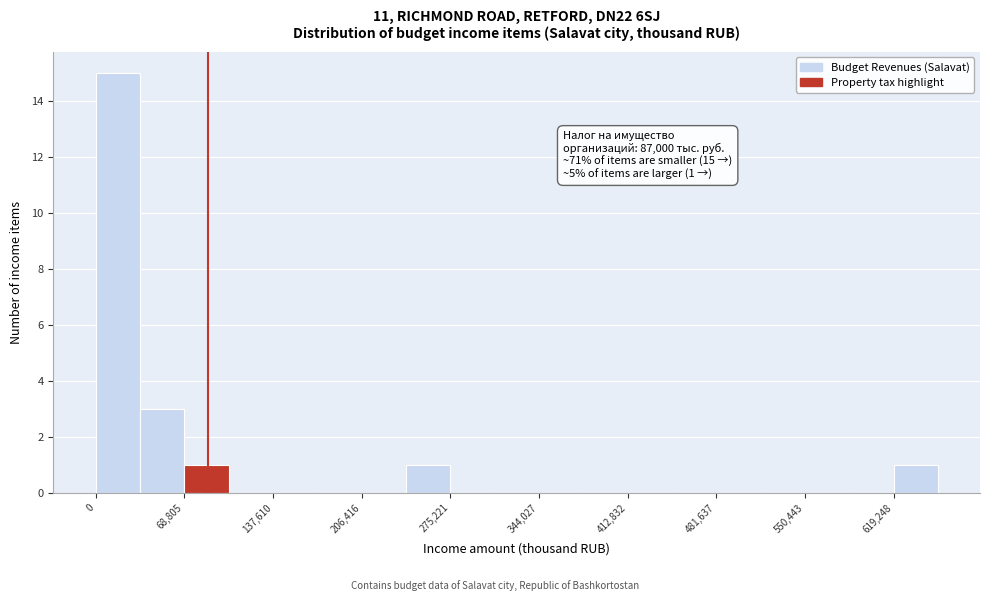

Read against the x-axis, roughly where is the centre of the tallest bar?

20000